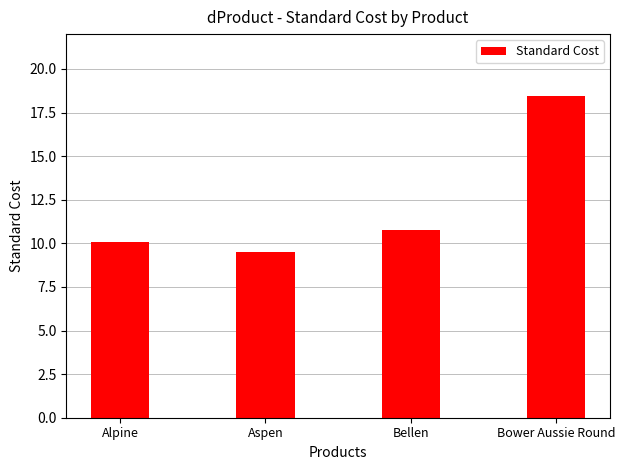

Between Aspen and Alpine, which is larger?

Alpine